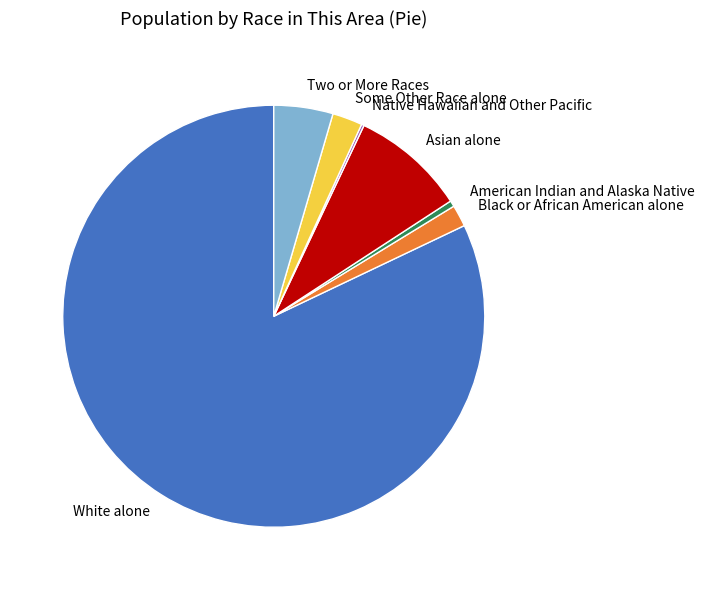

What is the ratio of the value at Two or More Races to the value at Some Other Race alone?

2.0